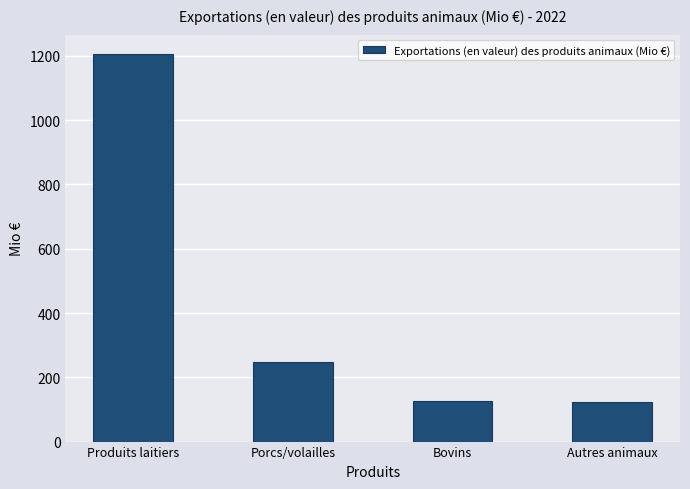

What is the sum of all values?

1702